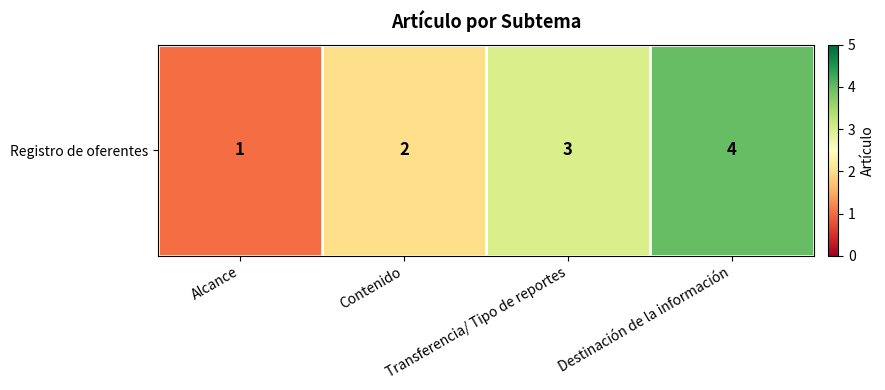

What is the maximum value shown in the chart?

4